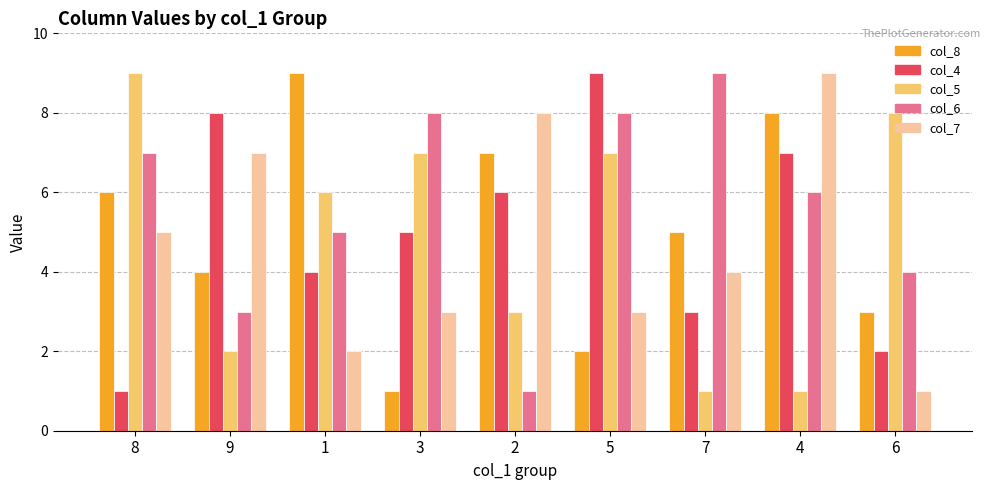

At 5, list the series in order from smallest to largest.

col_8, col_7, col_5, col_6, col_4